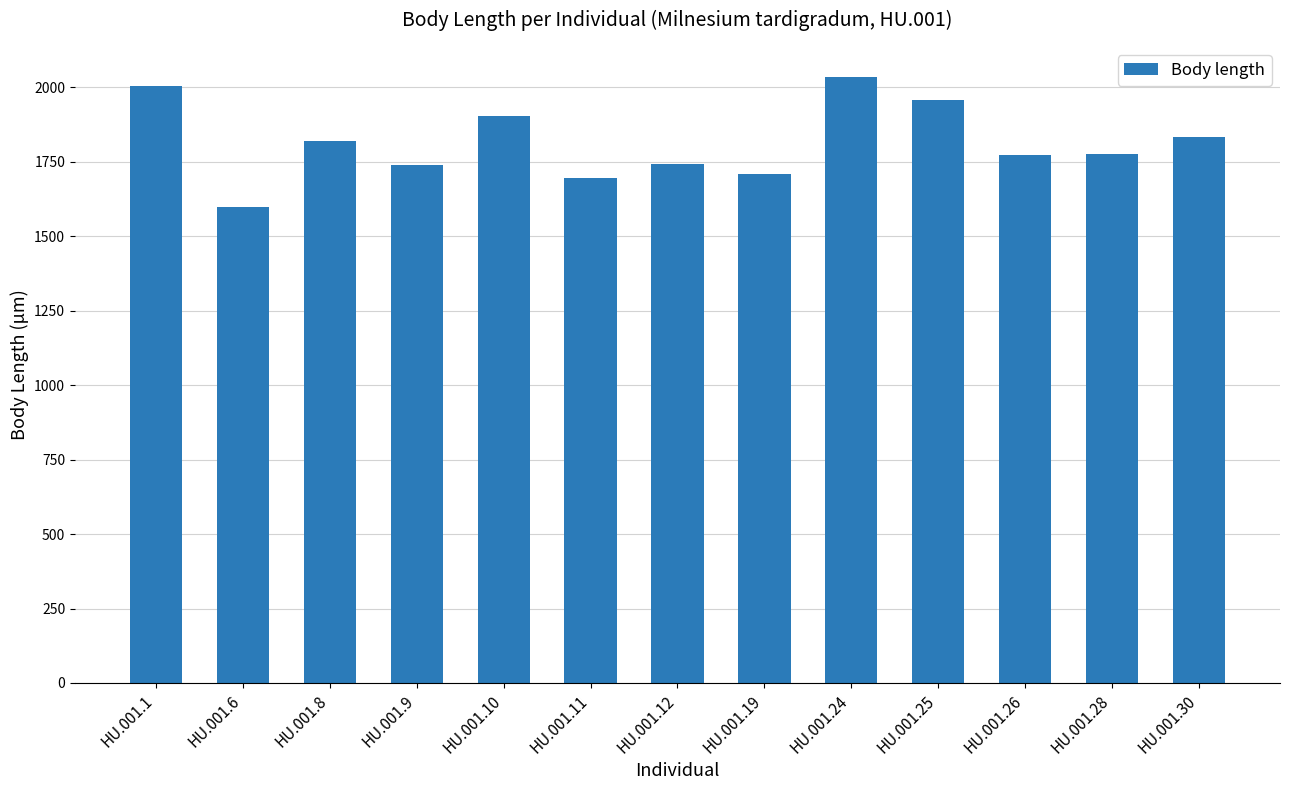

What is the difference between the second highest and second lowest values?

307.4